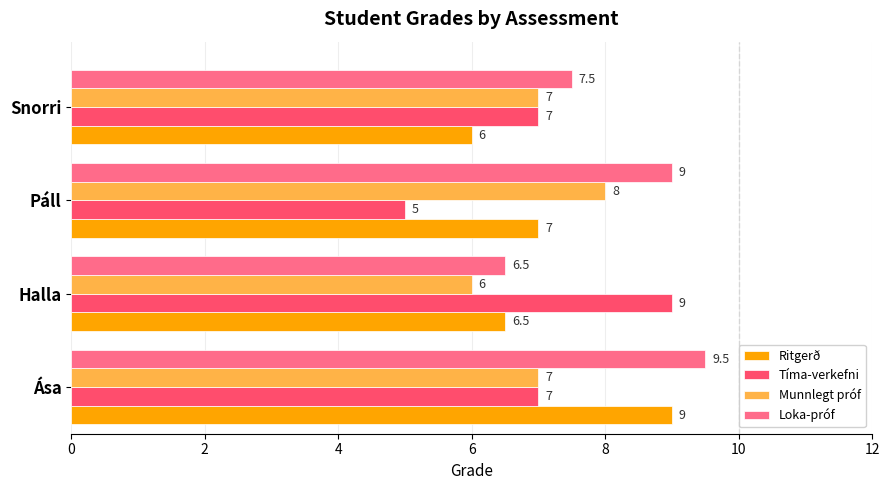

What is the total value across all series at Páll?

29.0